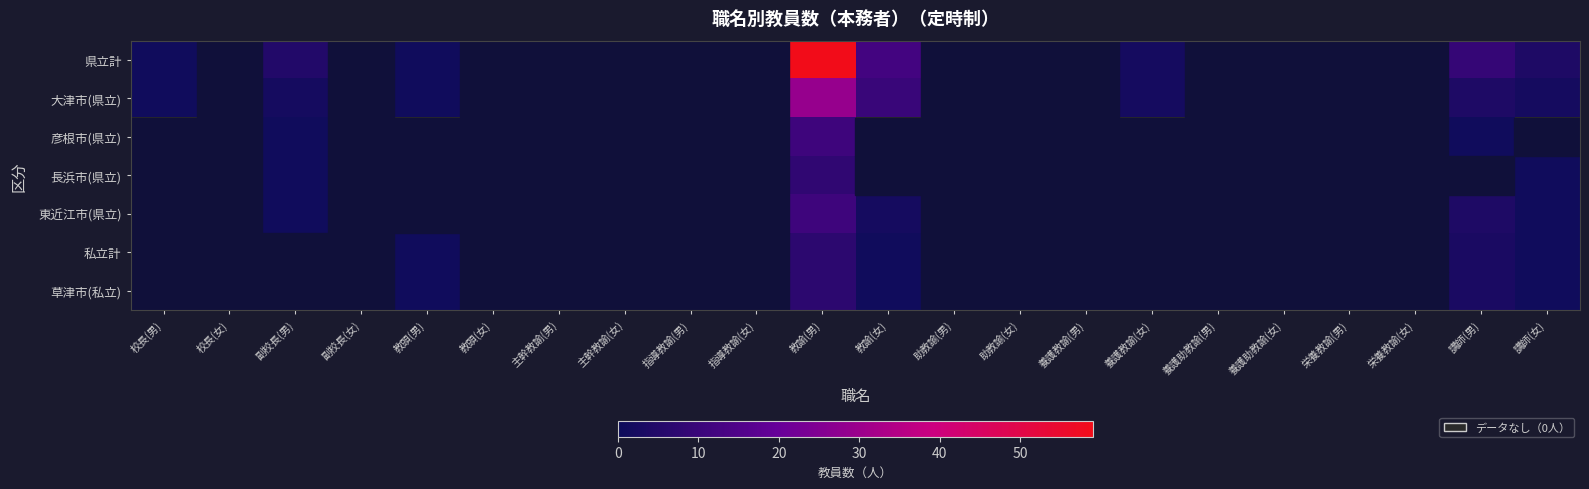

At 助教諭(男), list the series in order from largest to smallest.

県立計, 大津市(県立), 彦根市(県立), 長浜市(県立), 東近江市(県立), 私立計, 草津市(私立)